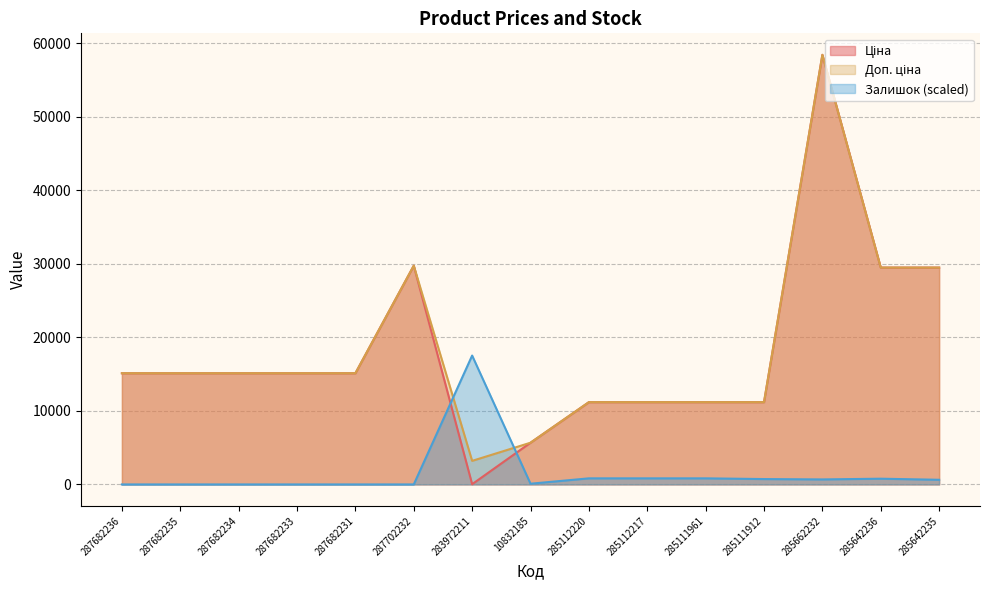

Reading right to left, transcribe all the data shown in this chart.

Ціна: 29491.5	29491.5	58426.5	11188.2	11188.2	11188.2	11188.2	5673.8	32.0	29747.2	15120.0	15120.0	15120.0	15120.0	15120.0
Доп. ціна: 29491.5	29491.5	58426.5	11188.2	11188.2	11188.2	11188.2	5673.8	3205.0	29747.2	15120.0	15120.0	15120.0	15120.0	15120.0
Залишок: 633.0	779.0	681.6	730.3	827.7	827.7	827.7	97.4	17528.0	0.0	0.0	0.0	0.0	0.0	0.0